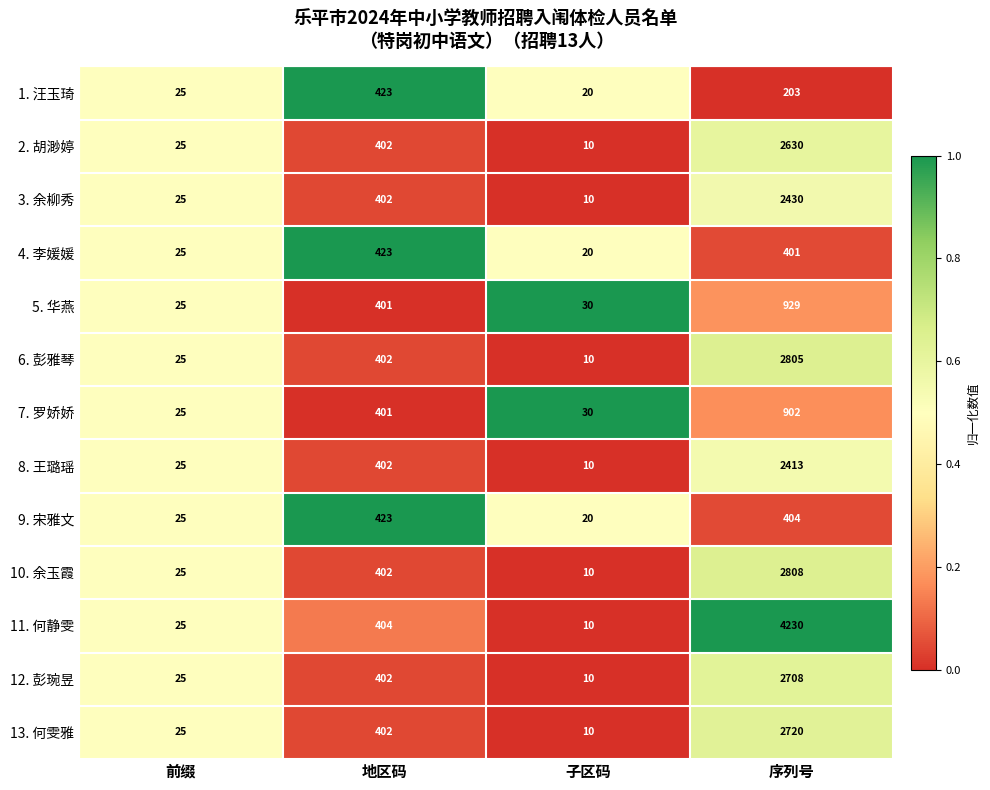

Rank the series at 序列号 from highest to lowest value.

11. 何静雯, 10. 余玉霞, 6. 彭雅琴, 13. 何雯雅, 12. 彭琬昱, 2. 胡渺婷, 3. 余柳秀, 8. 王璐瑶, 5. 华燕, 7. 罗娇娇, 9. 宋雅文, 4. 李媛媛, 1. 汪玉琦